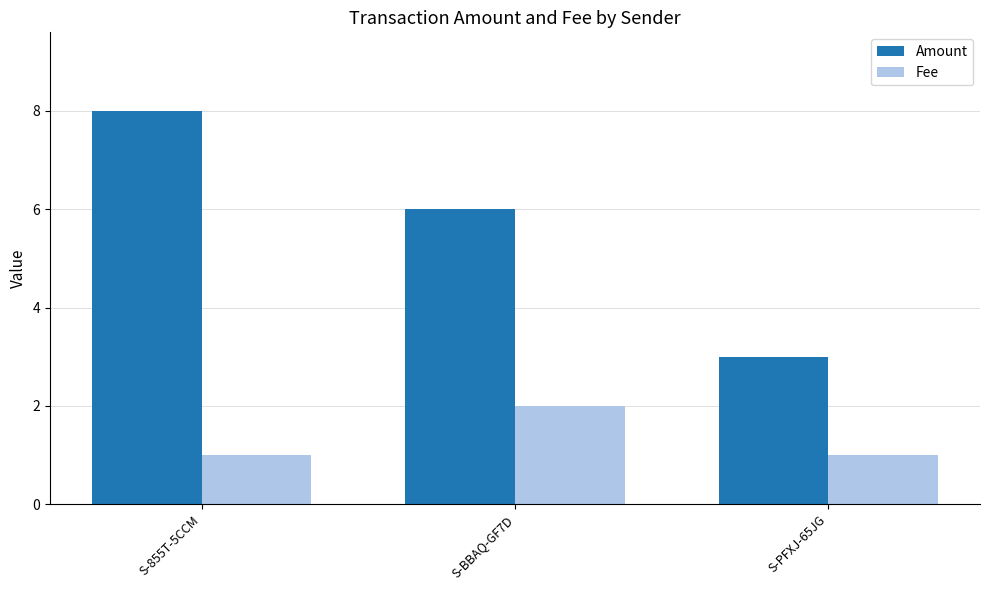

At which label is Amount closest to 5?

S-BBAQ-GF7D